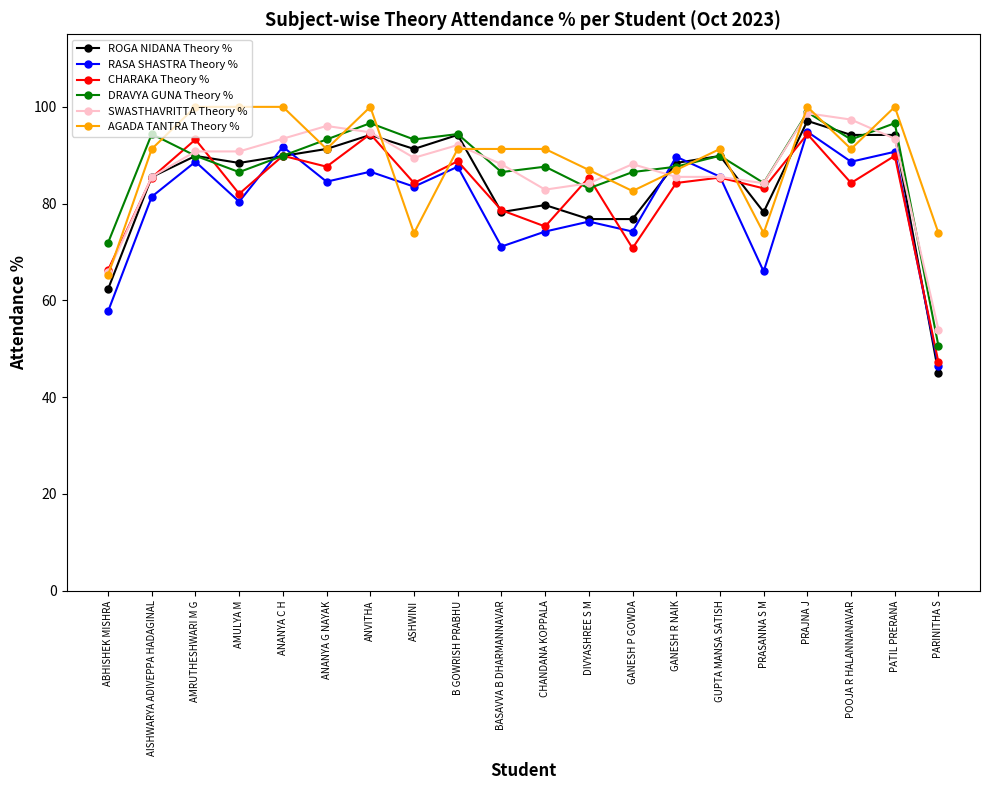

What are all the series names shown in the legend?

ROGA NIDANA Theory %, RASA SHASTRA Theory %, CHARAKA Theory %, DRAVYA GUNA Theory %, SWASTHAVRITTA Theory %, AGADA TANTRA Theory %